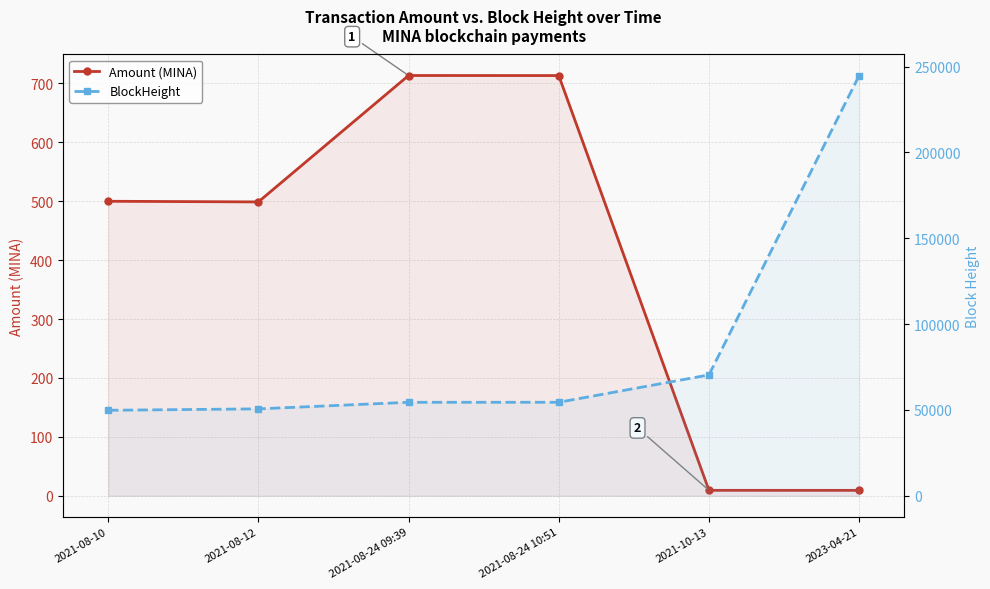

Which series has the widest spread of values?

BlockHeight